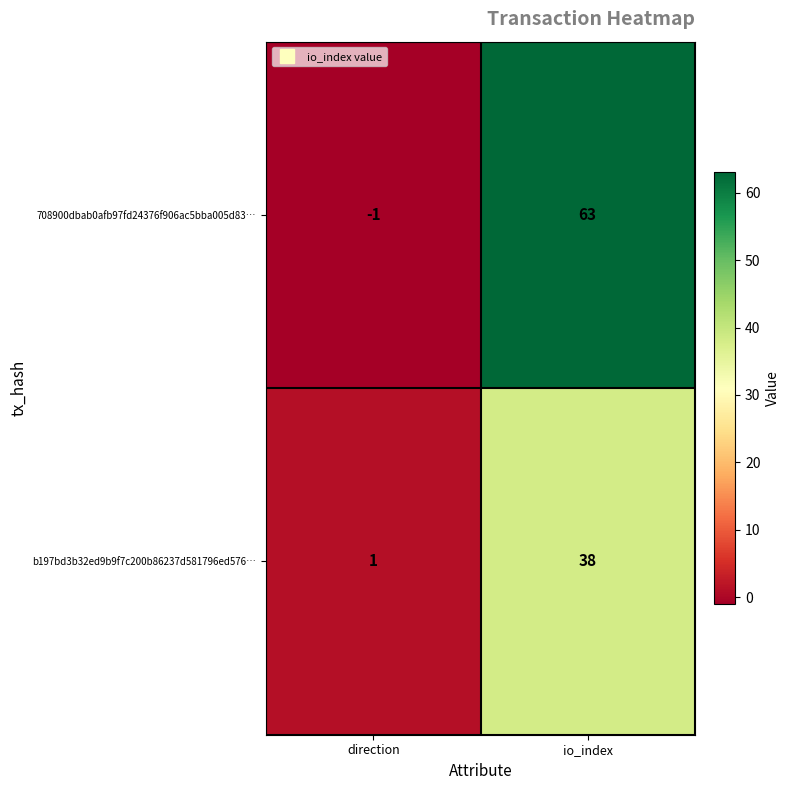

List the series in order of their peak value, lowest first.

b197bd3b32ed9b9f7c200b86237d581796ed576…, 708900dbab0afb97fd24376f906ac5bba005d83…